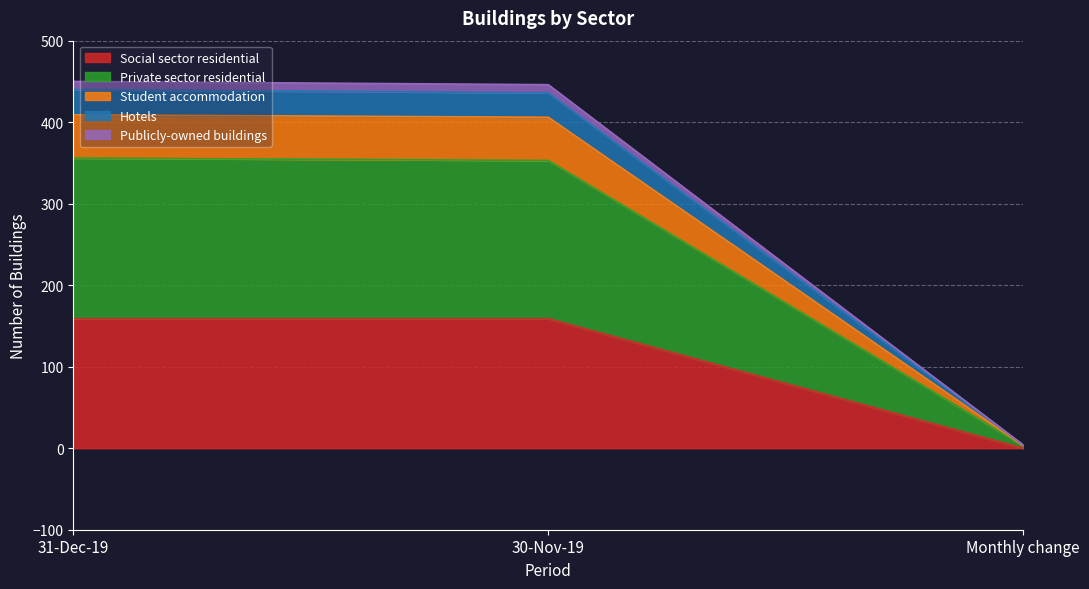

What is the label of the 1st point from the right?

Monthly change